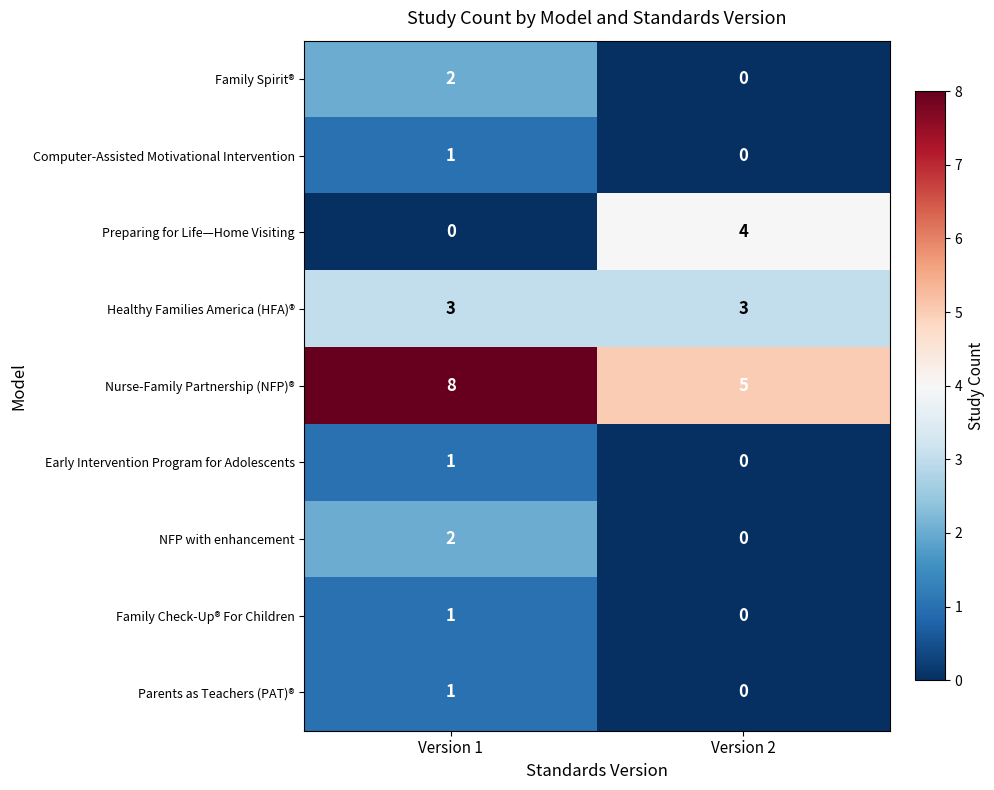

At which category is the sum across all series the highest?

Version 1